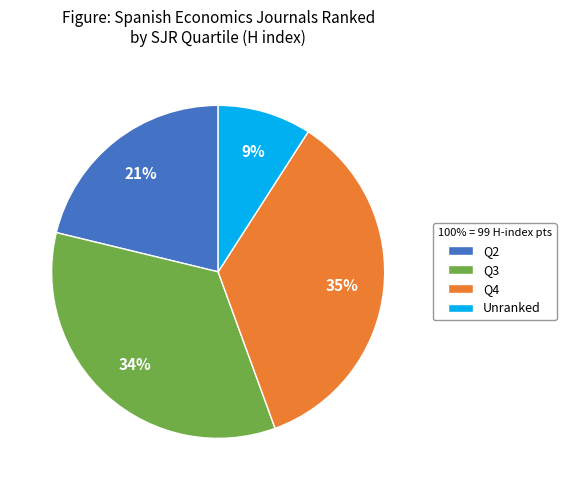

To the nearest percent, what is the average slice percentage?

25%